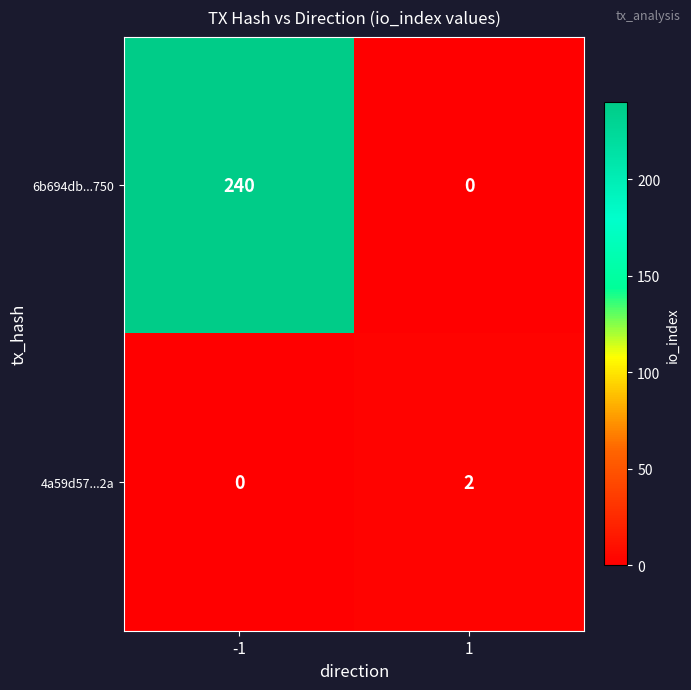

The value of 6b694db...750 at -1 is 403. True or false?

False